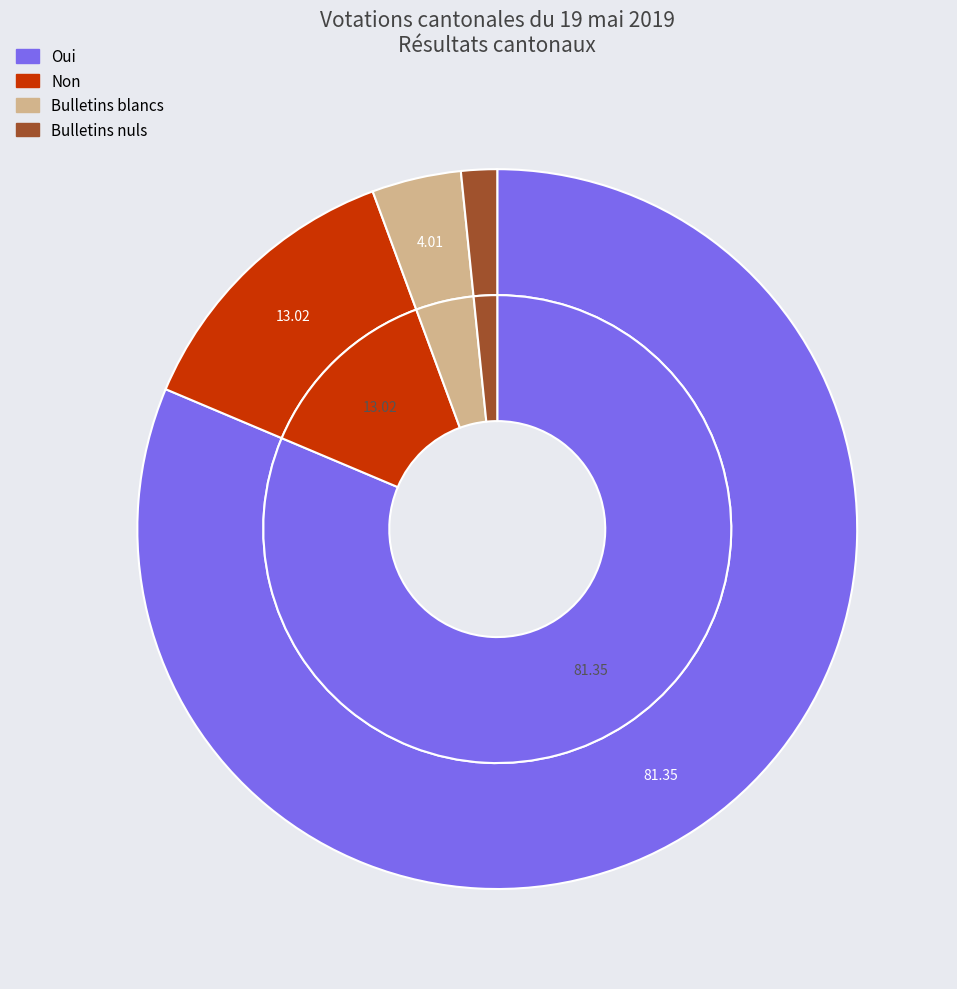

What is the change in value from Oui to Non?

-65073